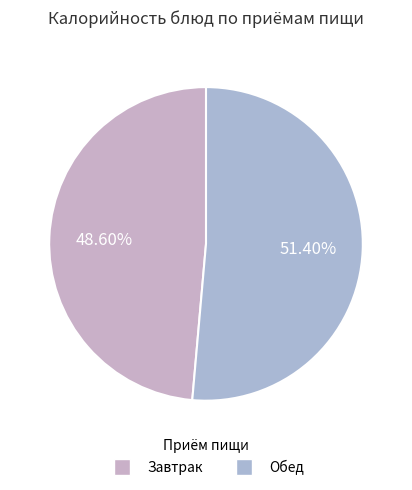

How many segments does this pie chart have?

2